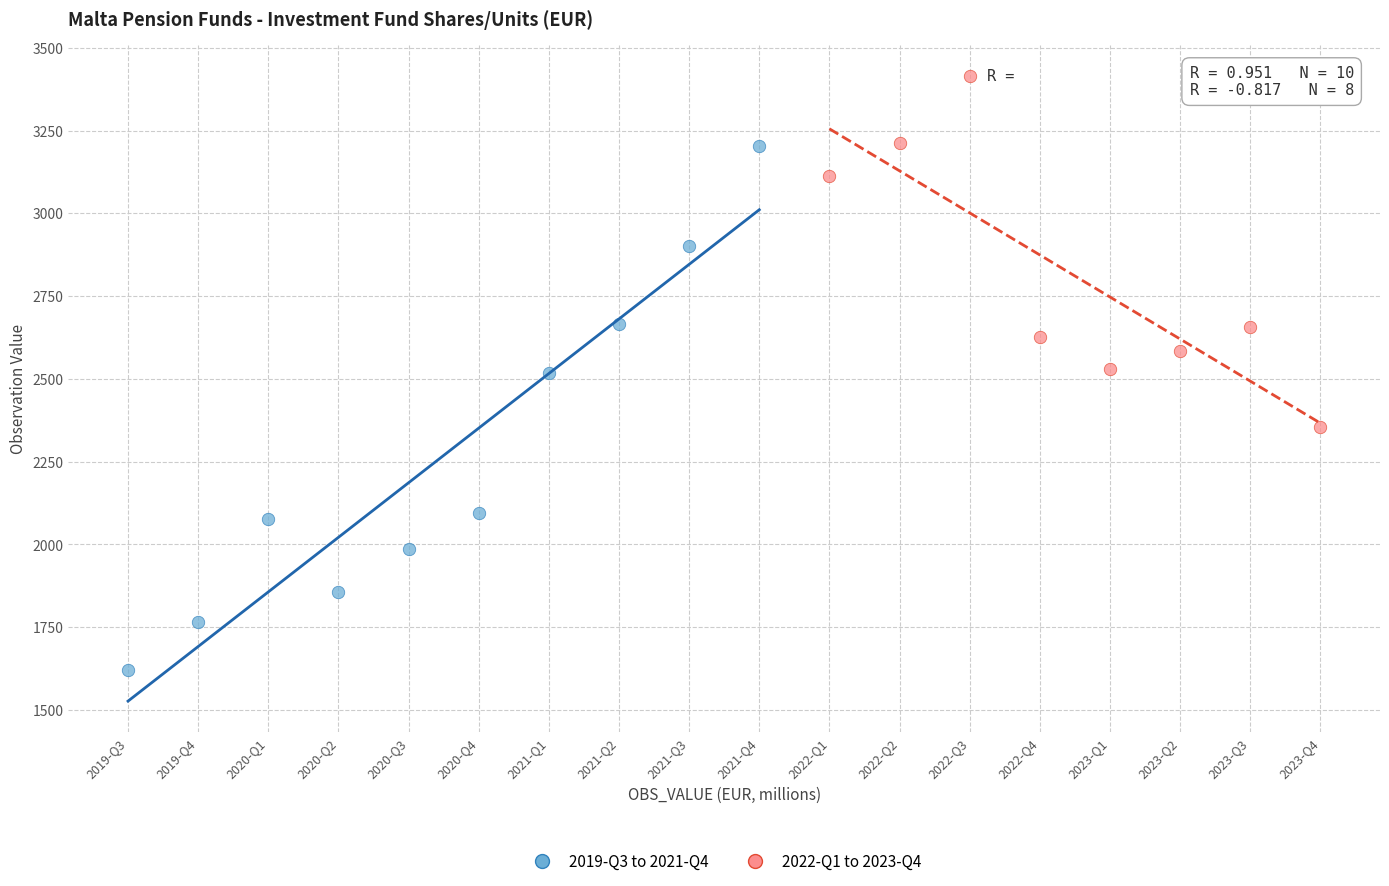

Which series reaches the maximum Y coordinate?

2022-Q1 to 2023-Q4